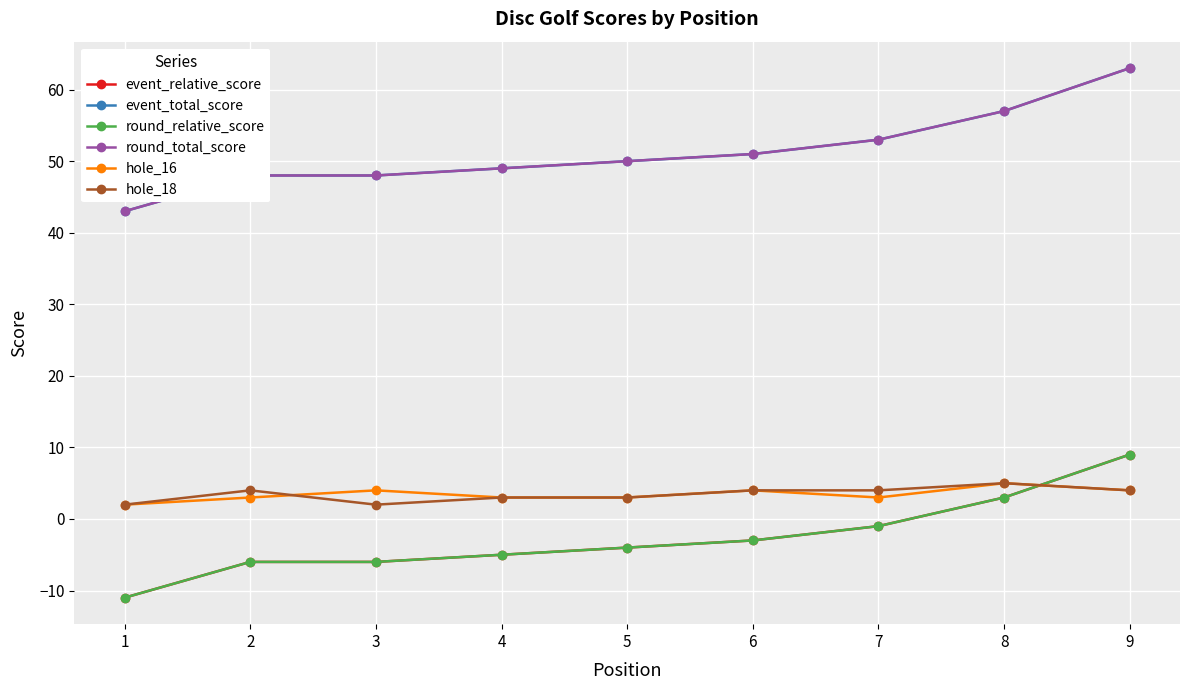

Is it true that round_relative_score equals 14 at 9?

False